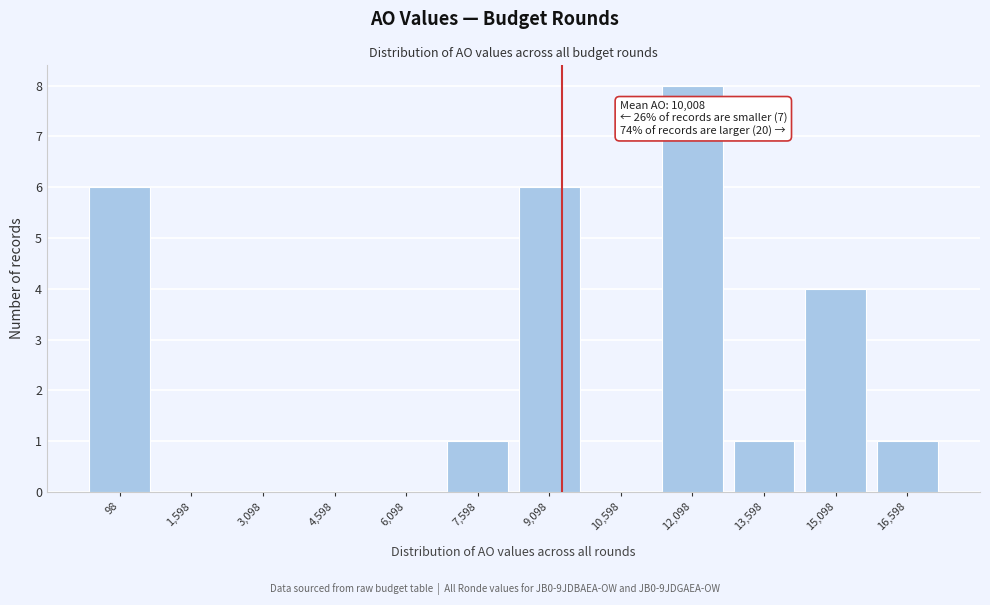

Reading left to right, what are all the values shown in this chart?

98=6	1,598=0	3,098=0	4,598=0	6,098=0	7,598=1	9,098=6	10,598=0	12,098=8	13,598=1	15,098=4	16,598=1